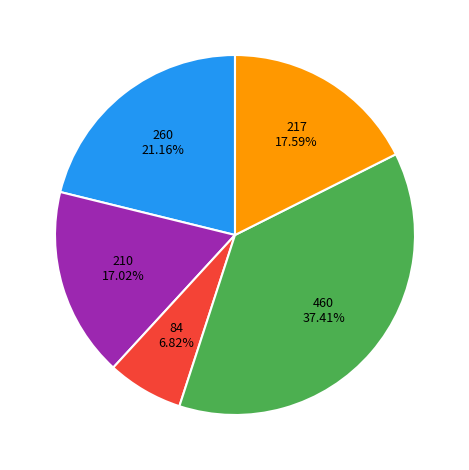

Is there any slice that represents more than half of the pie?

No